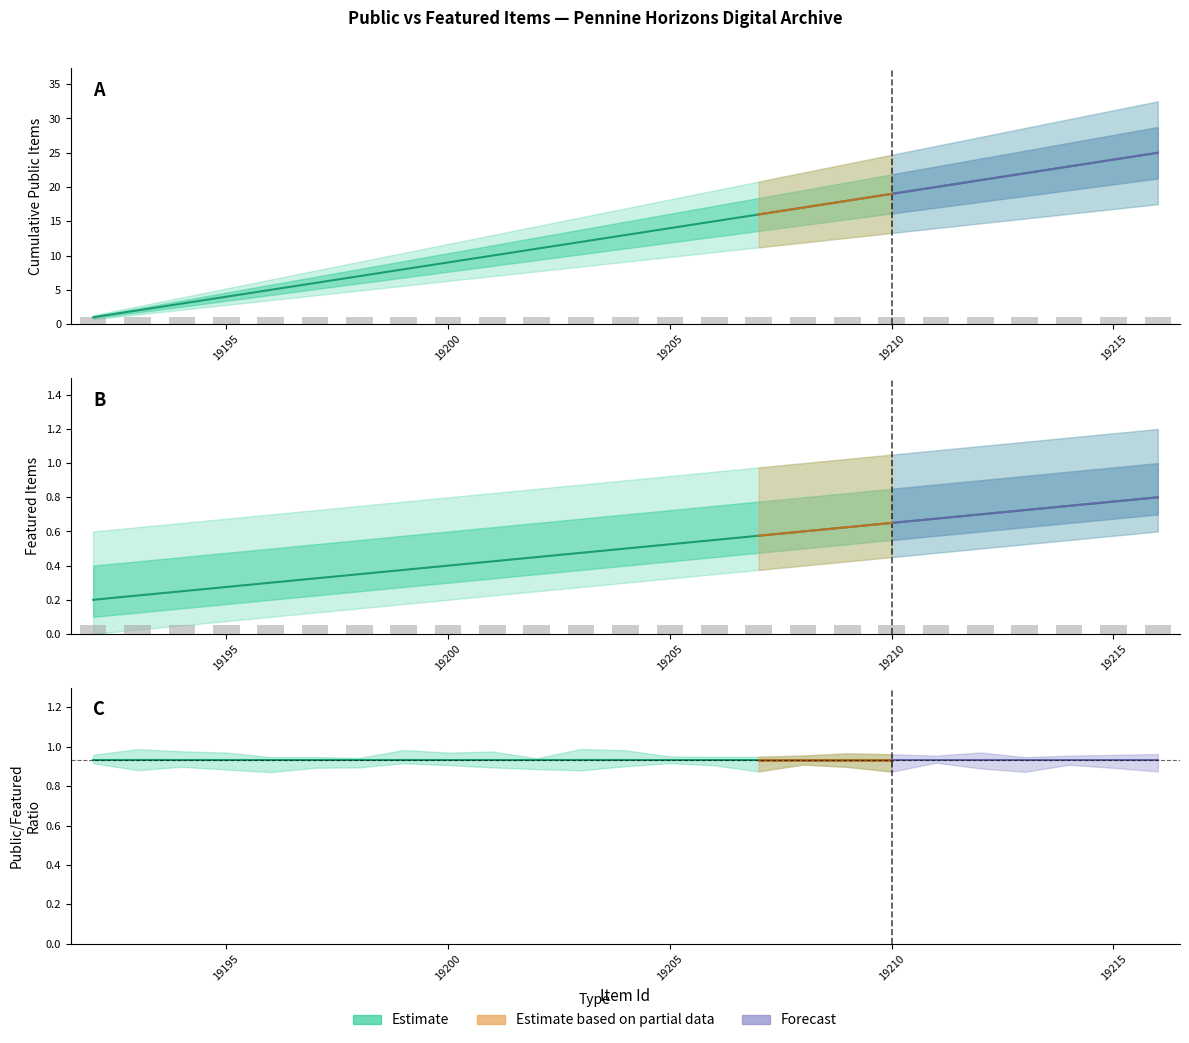

Rank the series by their maximum value, from highest to lowest.

public (cumulative), featured (cumulative)